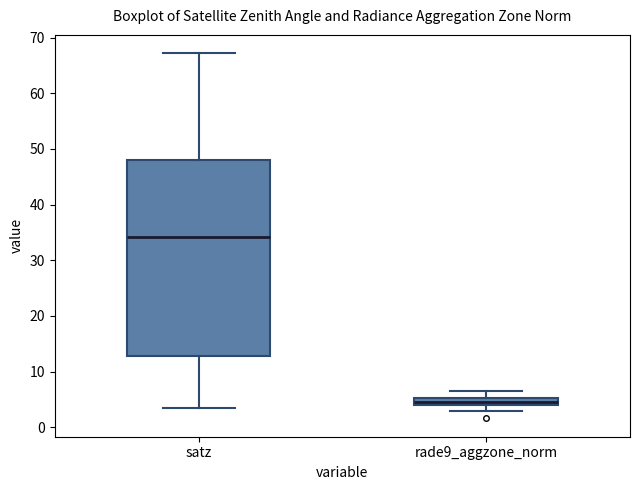

Comparing the boxes themselves (not the whiskers), which one is the tallest?

satz